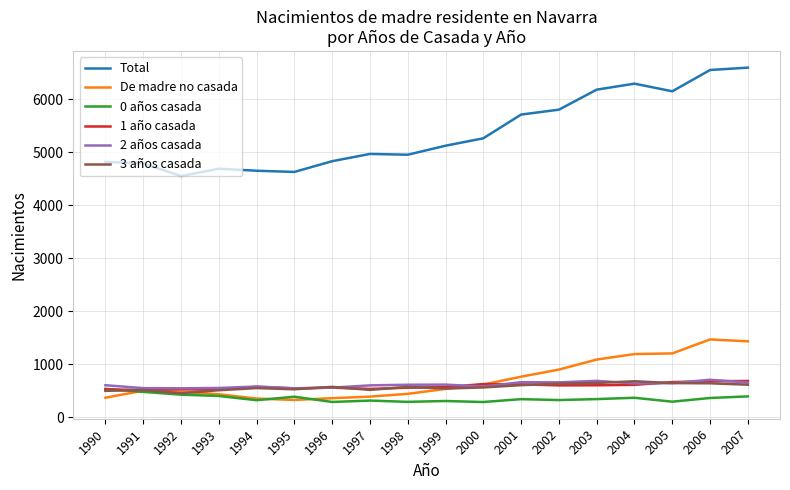

True or false: Total and 1 año casada intersect in this chart.

False